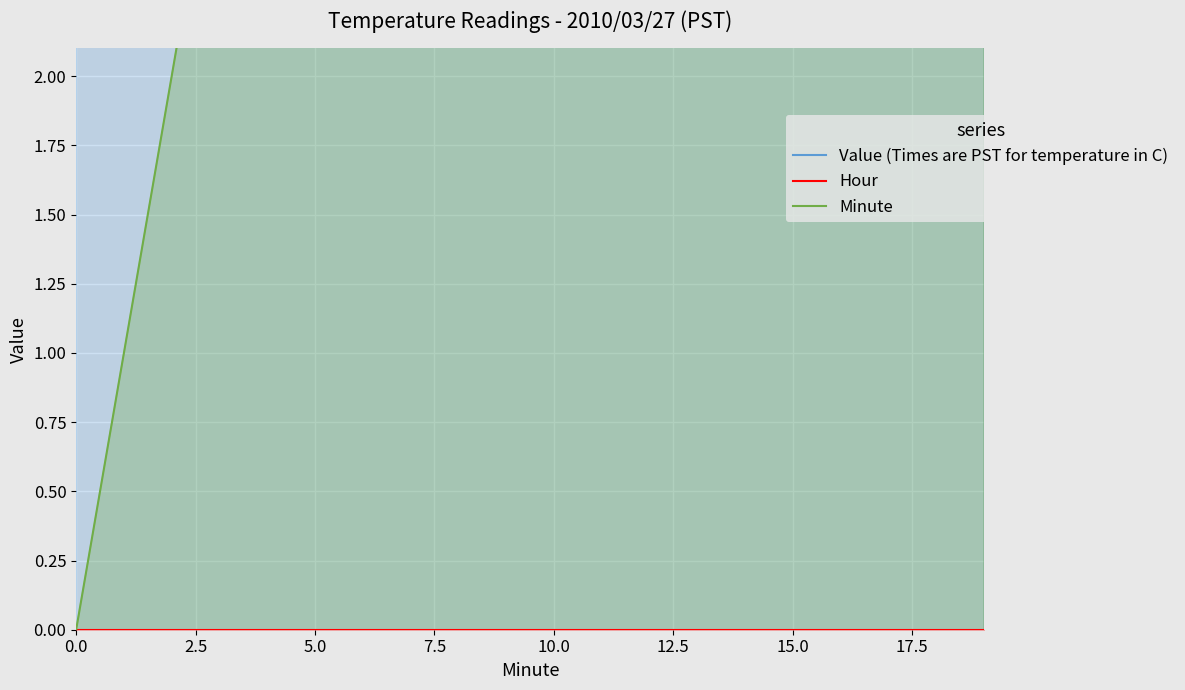

What position from the right is 12?

8